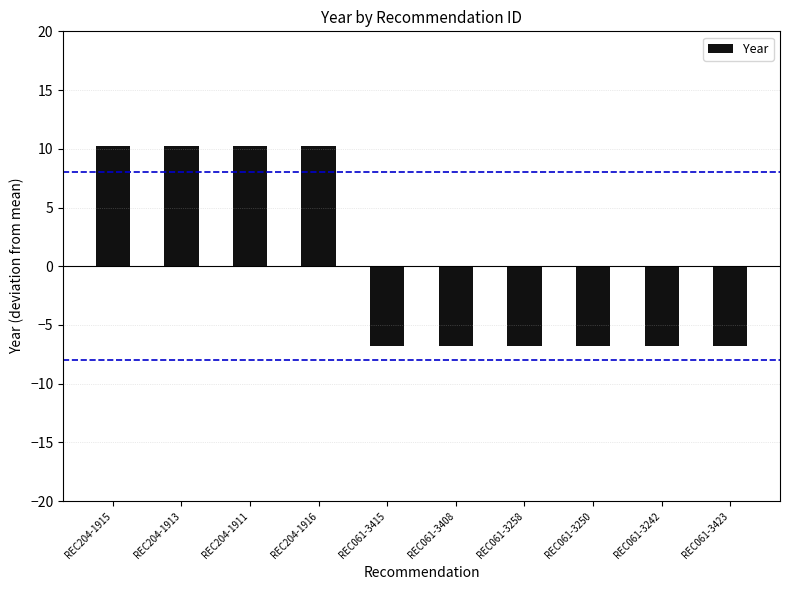

Reading left to right, what are all the values shown in this chart?

REC204-1915=10.2	REC204-1913=10.2	REC204-1911=10.2	REC204-1916=10.2	REC061-3415=-6.8	REC061-3408=-6.8	REC061-3258=-6.8	REC061-3250=-6.8	REC061-3242=-6.8	REC061-3423=-6.8